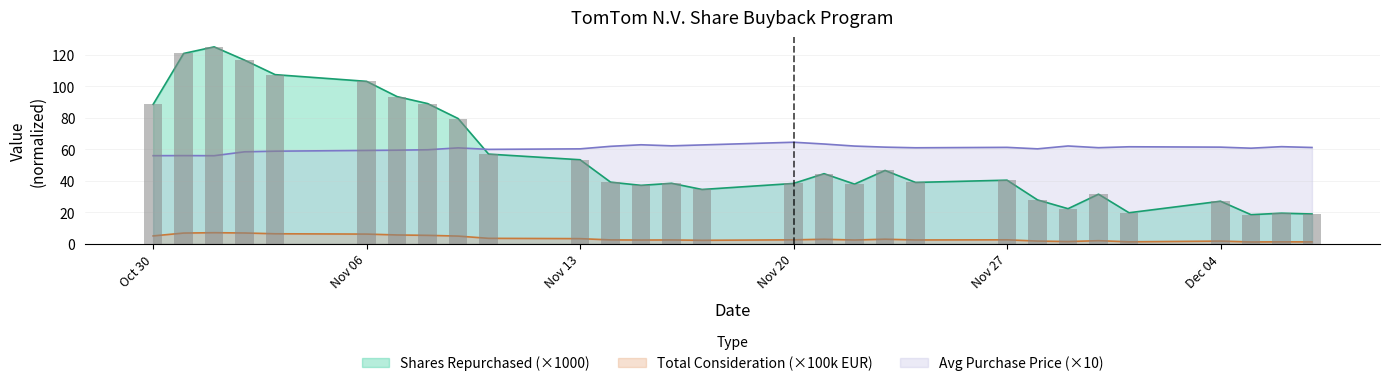

The value of total_consideration at 18 is 1.7. True or false?

False